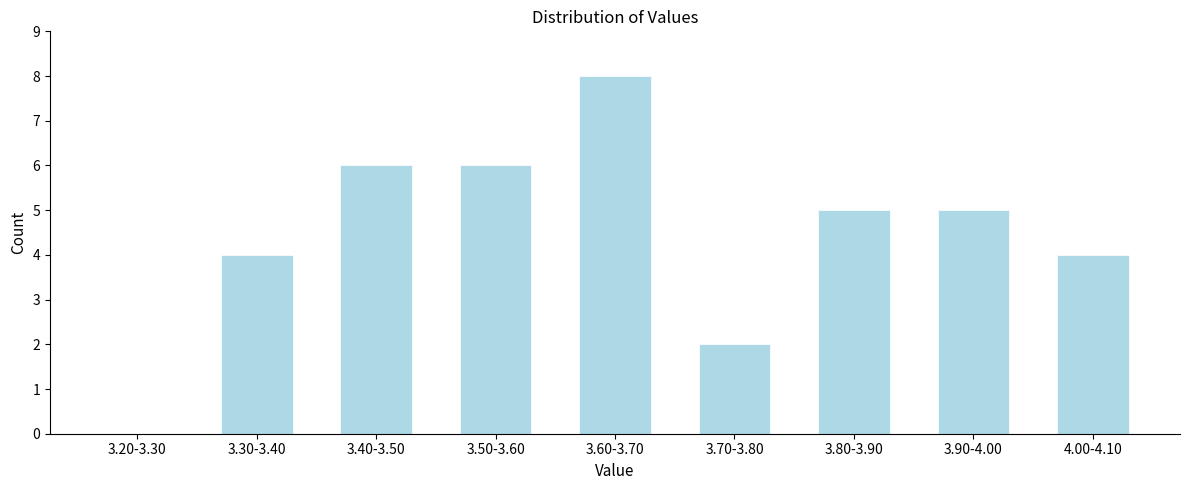

Reading left to right, what are all the values shown in this chart?

3.20-3.30=0	3.30-3.40=4	3.40-3.50=6	3.50-3.60=6	3.60-3.70=8	3.70-3.80=2	3.80-3.90=5	3.90-4.00=5	4.00-4.10=4